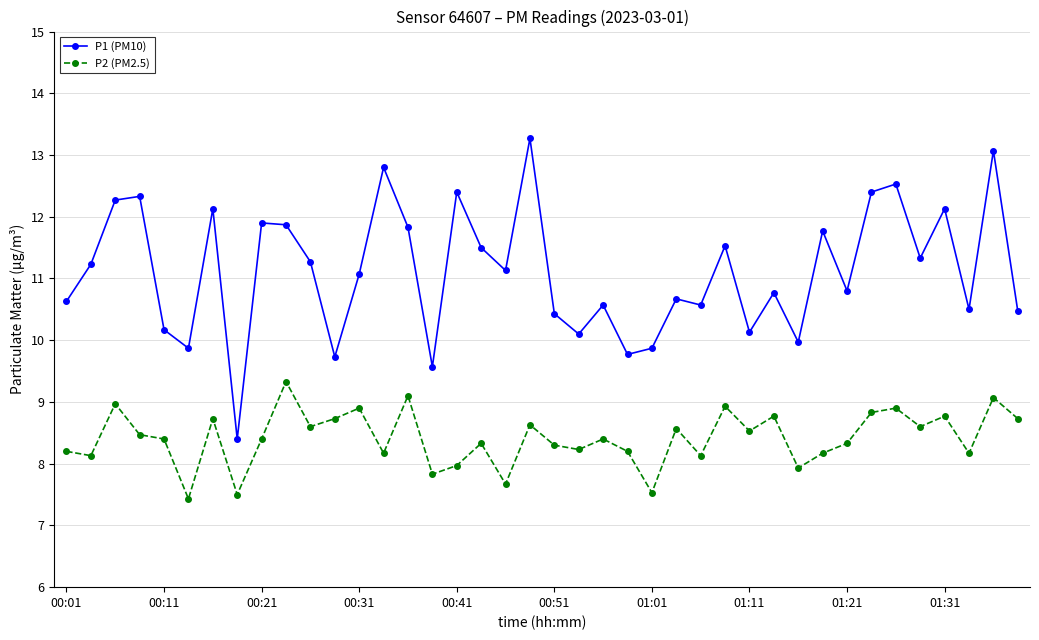

True or false: P1 (PM10) and P2 (PM2.5) cross at least once.

False